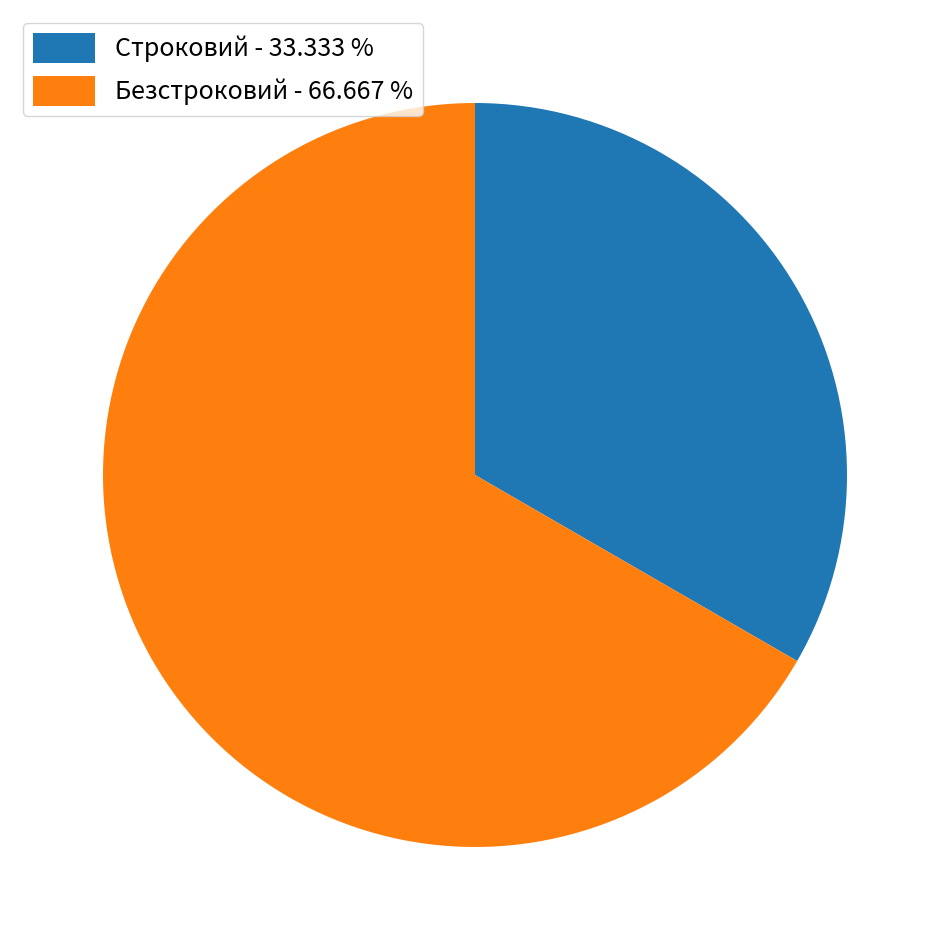

Is there any slice that represents more than half of the pie?

Yes